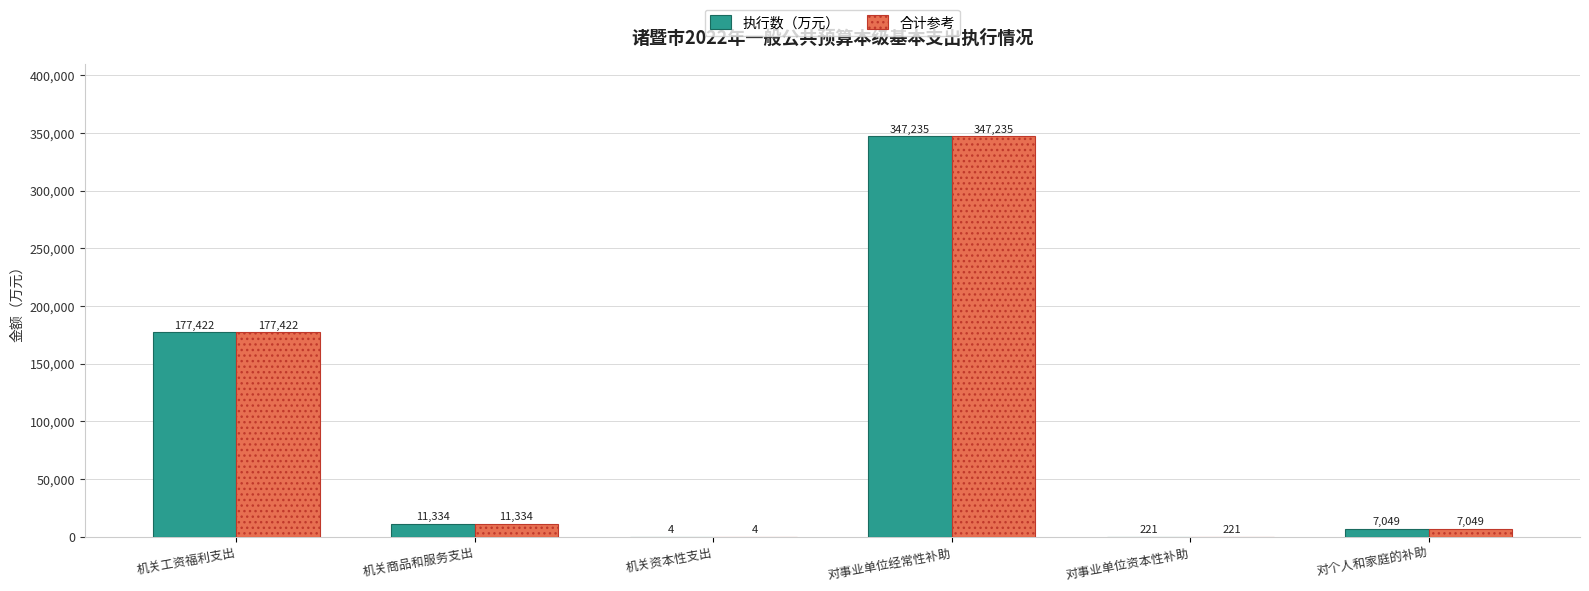

What is the maximum value for 合计参考?

347235